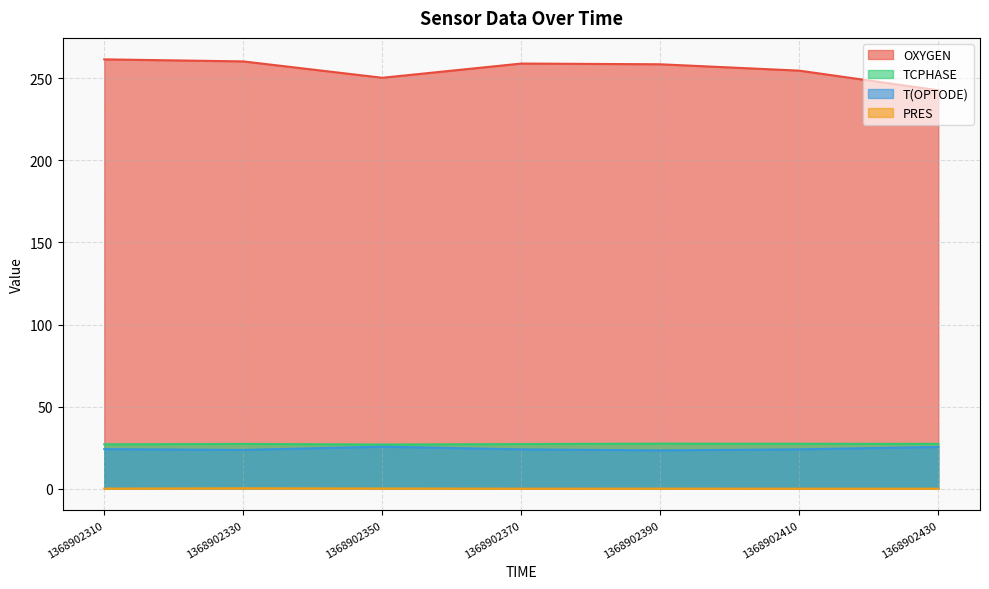

How many interior local valleys does the TCPHASE series have?

1